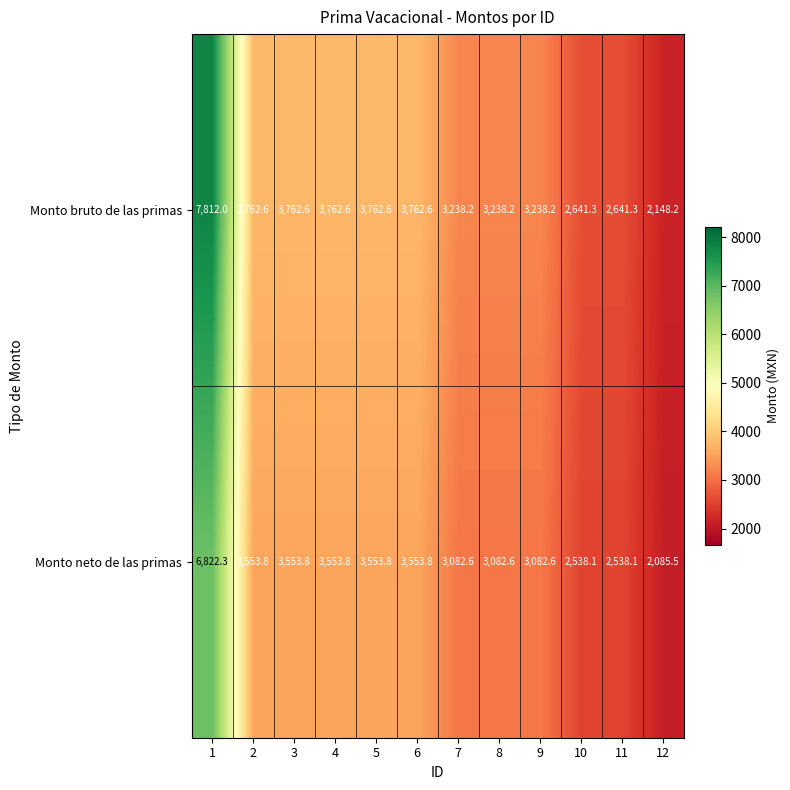

At how many categories does at least one series exceed 7129?

1